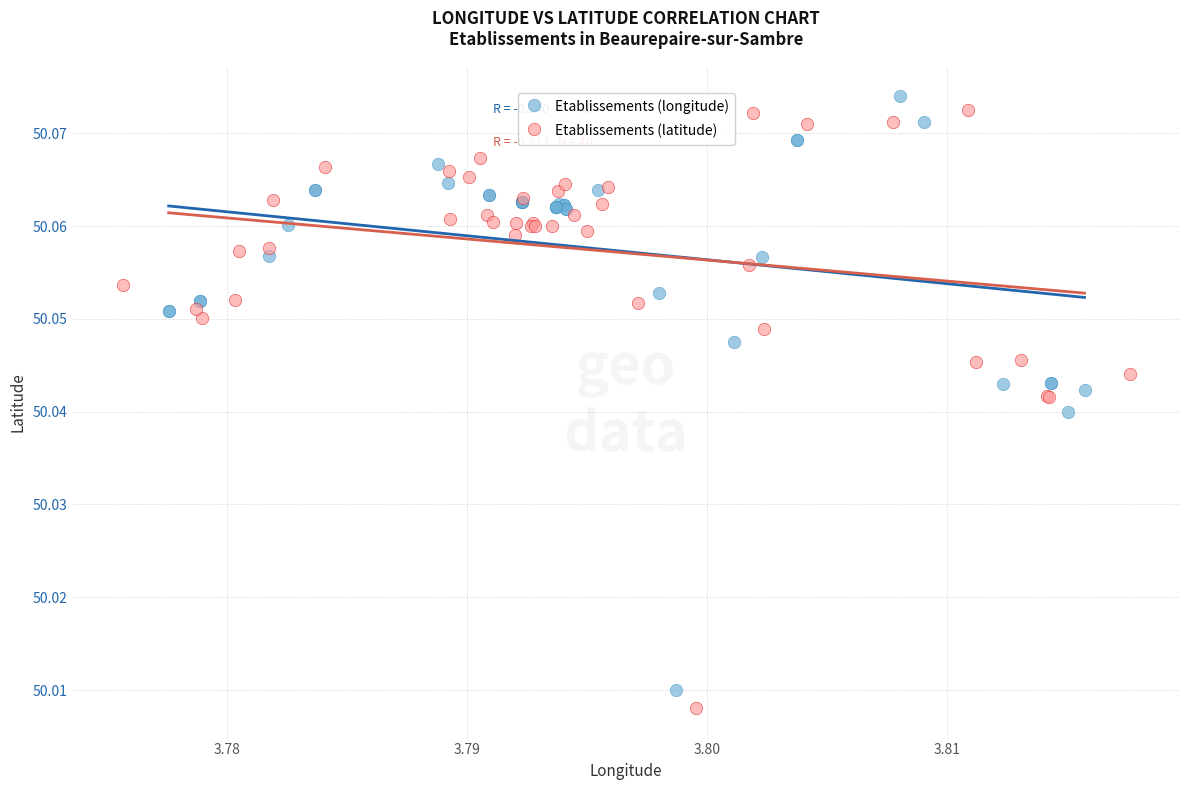

Which series has the widest spread of Y values?

Etablissements (latitude)